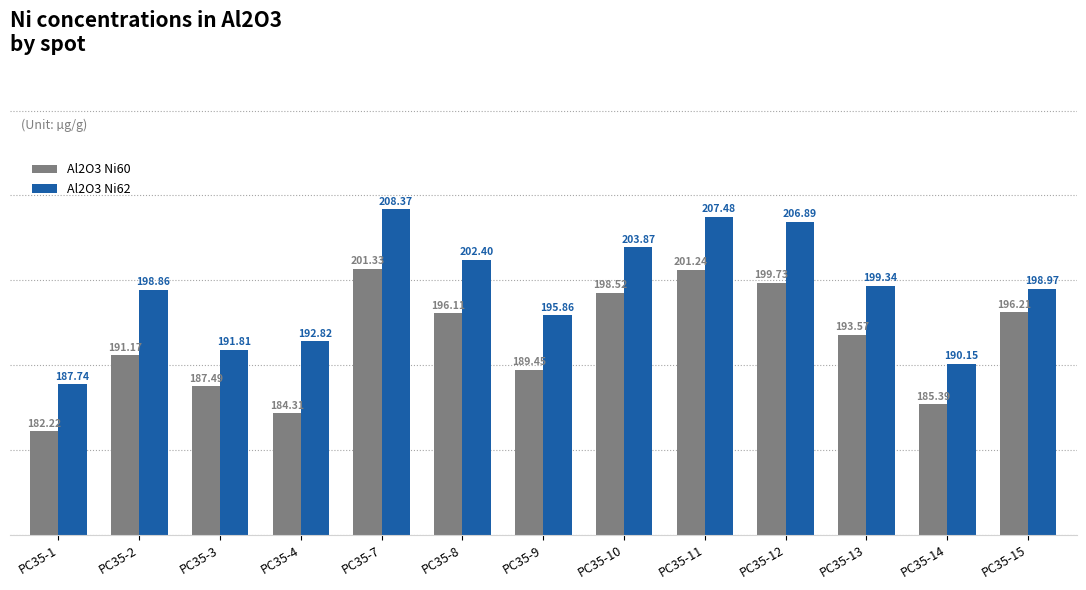

What are all the series names shown in the legend?

Al2O3 Ni60, Al2O3 Ni62